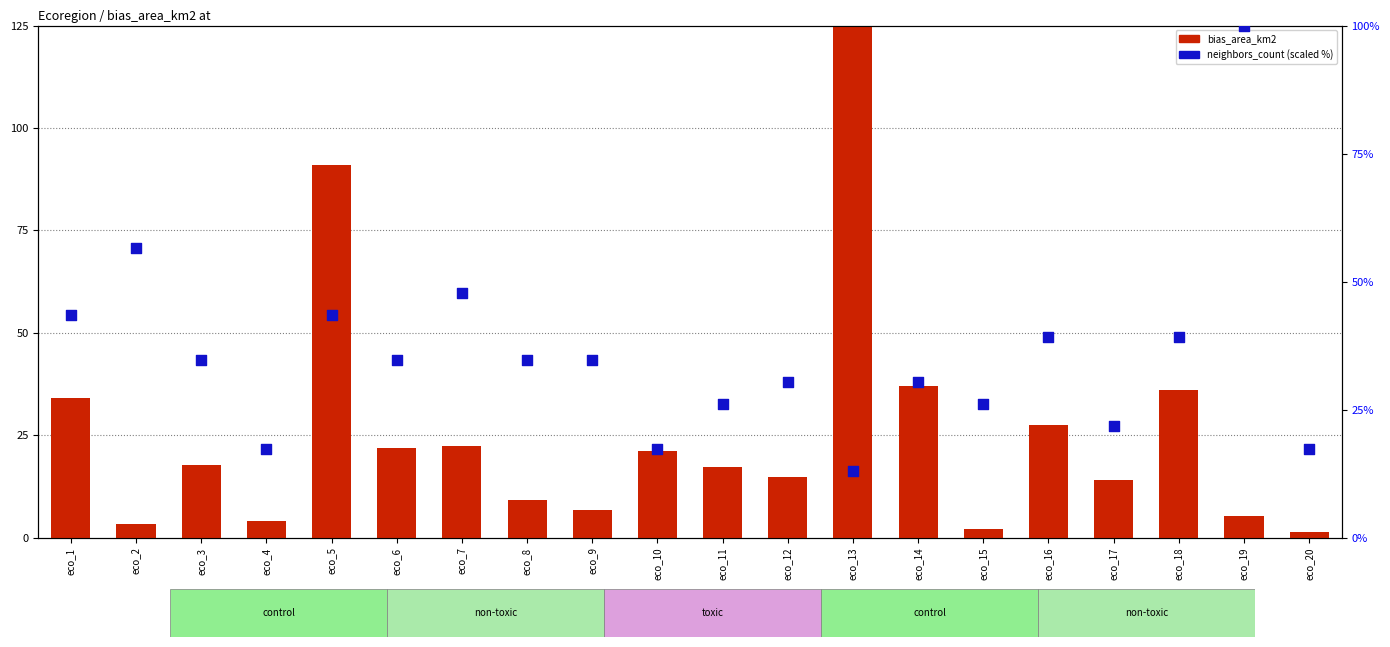

What is the total value across all series at eco_19?

105.2